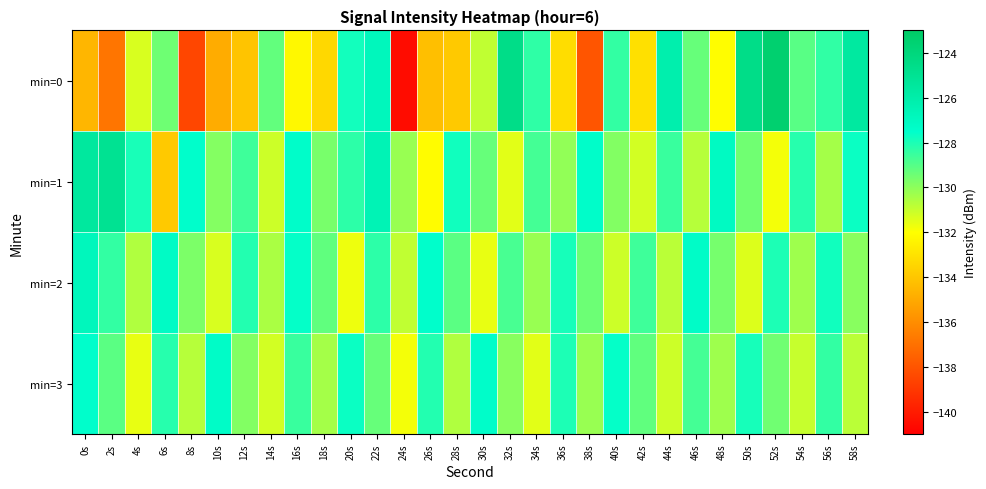

Reading right to left, extract all data points from this chart.

min=0: 58s=-125.6	56s=-128.4	54s=-129.1	52s=-123.5	50s=-124.5	48s=-132.0	46s=-129.3	44s=-126.2	42s=-133.1	40s=-128.4	38s=-138.0	36s=-133.2	34s=-128.3	32s=-124.5	30s=-130.9	28s=-133.9	26s=-134.2	24s=-140.5	22s=-126.8	20s=-127.8	18s=-133.4	16s=-132.2	14s=-129.2	12s=-134.1	10s=-134.9	8s=-138.5	6s=-129.4	4s=-131.3	2s=-136.8	0s=-134.5
min=1: 58s=-127.7	56s=-130.4	54s=-128.2	52s=-131.8	50s=-129.5	48s=-127.1	46s=-130.7	44s=-128.5	42s=-131.2	40s=-129.8	38s=-127.4	36s=-130.1	34s=-128.7	32s=-131.5	30s=-129.3	28s=-127.8	26s=-132.1	24s=-130.2	22s=-126.5	20s=-128.3	18s=-129.6	16s=-127.4	14s=-131.1	12s=-128.6	10s=-129.8	8s=-127.5	6s=-133.9	4s=-127.9	2s=-125.0	0s=-125.5
min=2: 58s=-129.9	56s=-127.8	54s=-130.3	52s=-128.0	50s=-131.4	48s=-129.6	46s=-127.3	44s=-130.8	42s=-128.6	40s=-131.1	38s=-129.4	36s=-127.9	34s=-130.2	32s=-128.8	30s=-131.6	28s=-129.1	26s=-127.5	24s=-130.9	22s=-128.3	20s=-131.7	18s=-129.2	16s=-127.6	14s=-130.5	12s=-128.1	10s=-131.3	8s=-129.7	6s=-127.2	4s=-130.6	2s=-128.4	0s=-126.8
min=3: 58s=-130.8	56s=-128.4	54s=-131.0	52s=-129.5	50s=-127.9	48s=-130.3	46s=-128.7	44s=-131.1	42s=-129.2	40s=-127.6	38s=-130.2	36s=-128.0	34s=-131.5	32s=-129.9	30s=-127.4	28s=-130.6	26s=-128.1	24s=-131.8	22s=-129.3	20s=-127.7	18s=-130.4	16s=-128.5	14s=-131.2	12s=-129.8	10s=-127.3	8s=-130.7	6s=-128.2	4s=-131.6	2s=-129.1	0s=-127.5